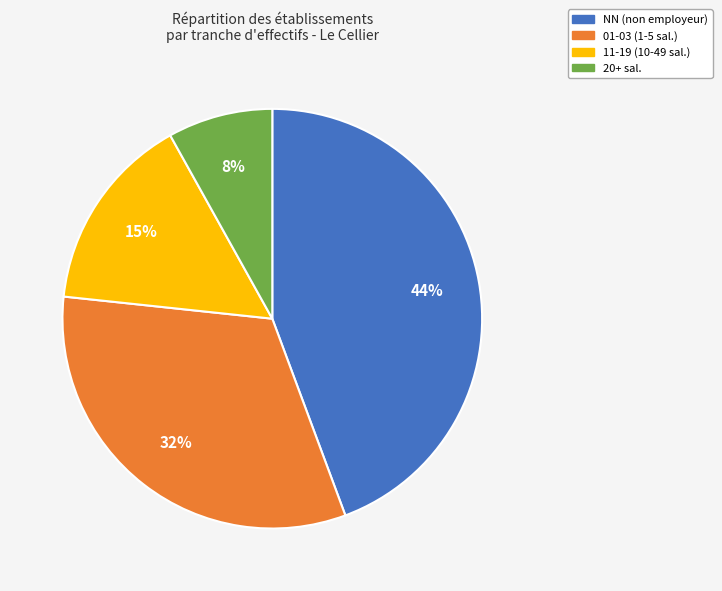

What is the largest slice in the pie chart?

NN (non employeur)